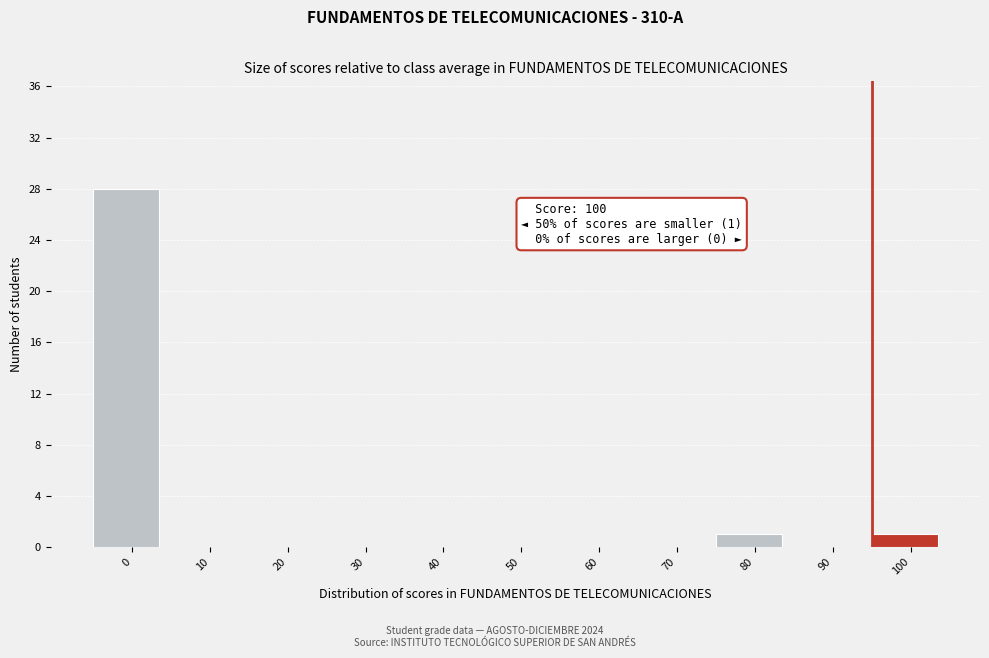

Reading left to right, what are all the values shown in this chart?

0=28	10=0	20=0	30=0	40=0	50=0	60=0	70=0	80=1	90=0	100=1